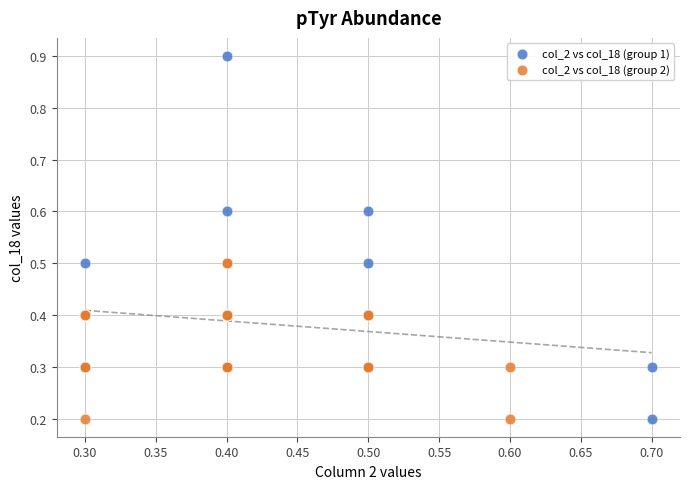

Which series contains the highest Y value?

col_2 vs col_18 (group 1)